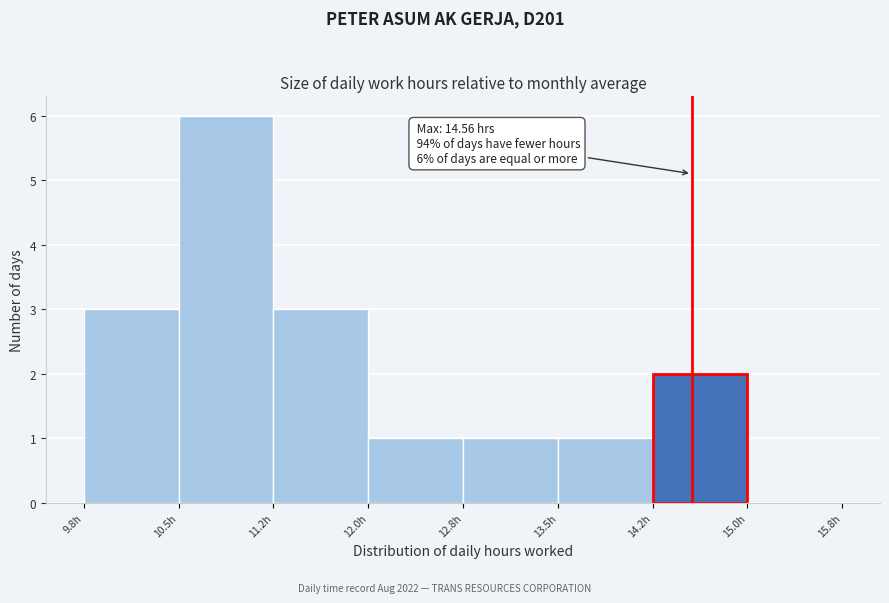

Which range on the x-axis has the tallest bar?

10.50 to 11.25